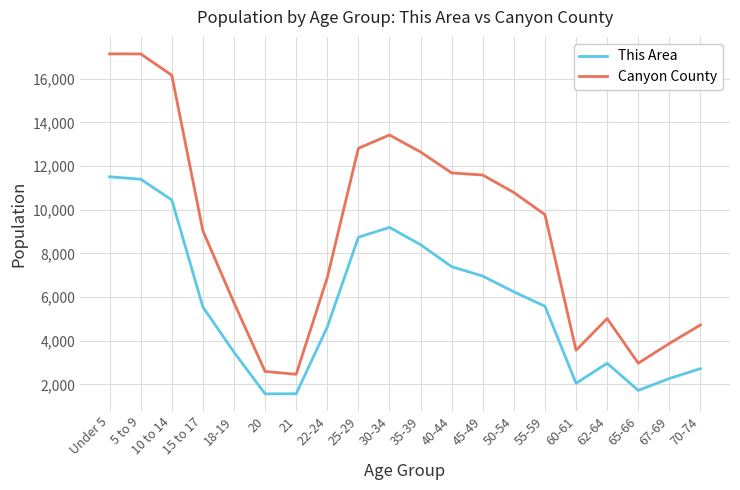

What is the total value across all series at 18-19?

9221